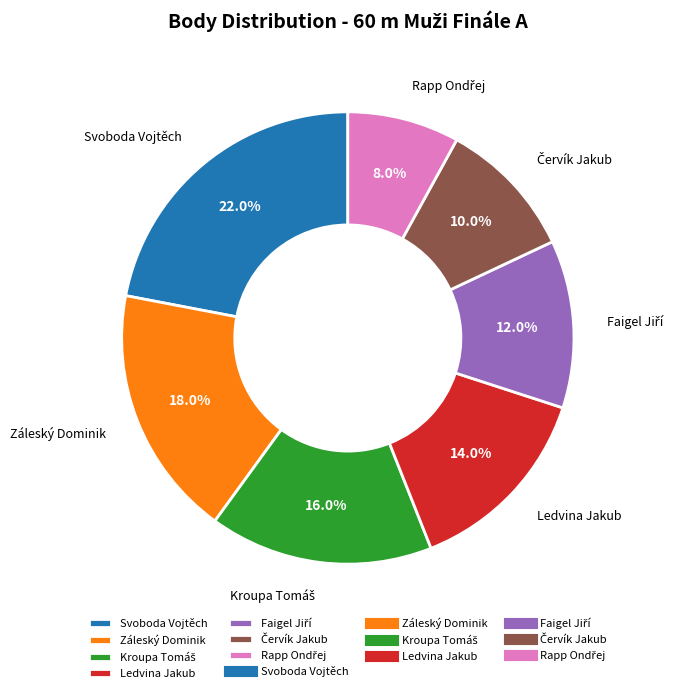

What is the total percentage of Záleský Dominik and Svoboda Vojtěch?

40.0%